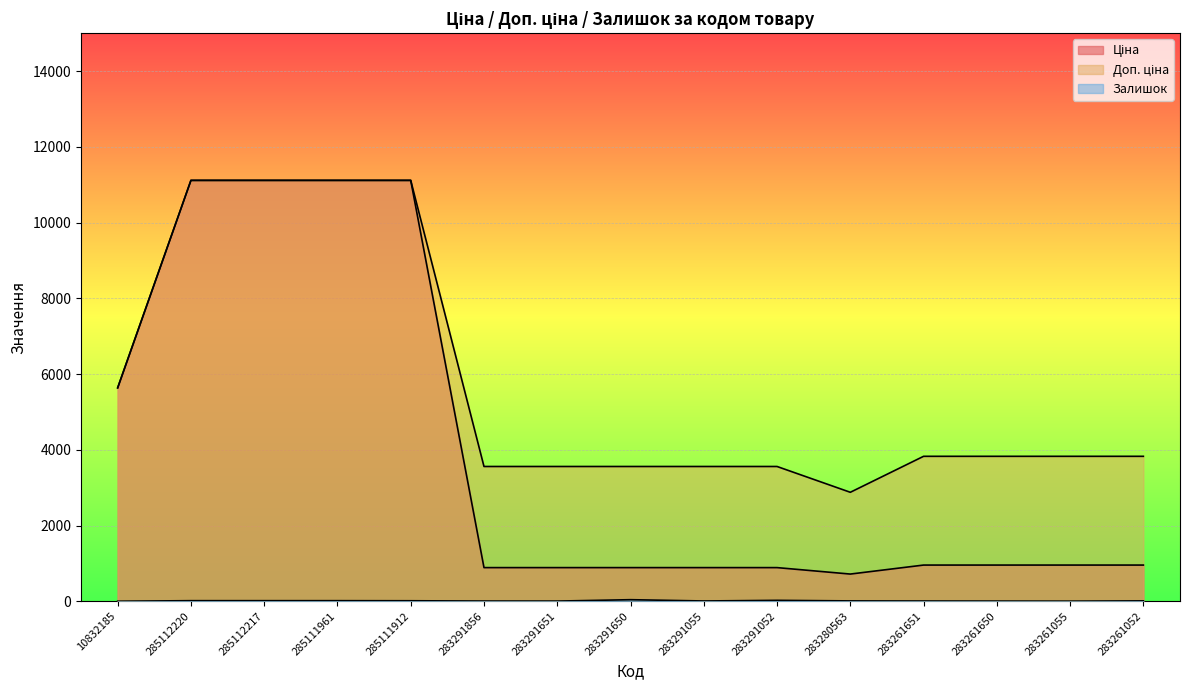

What are all the series names shown in the legend?

Ціна, Доп. ціна, Залишок